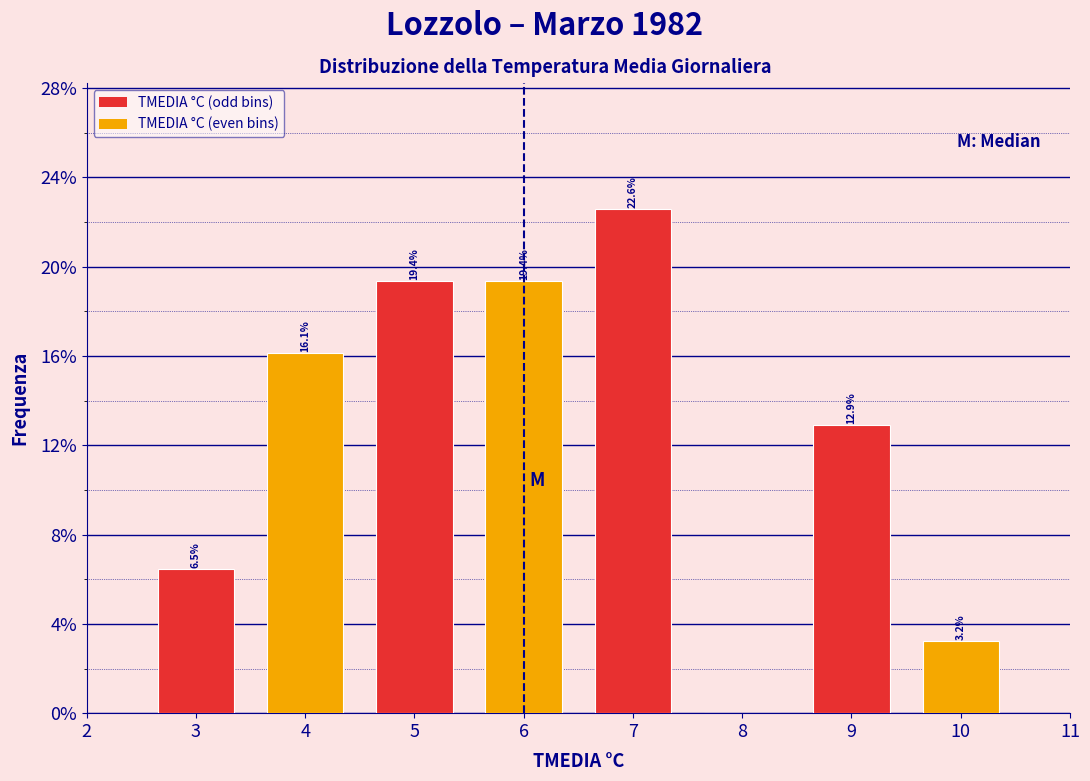

Over which range of the x-axis is the bar tallest?

6.5 to 7.5